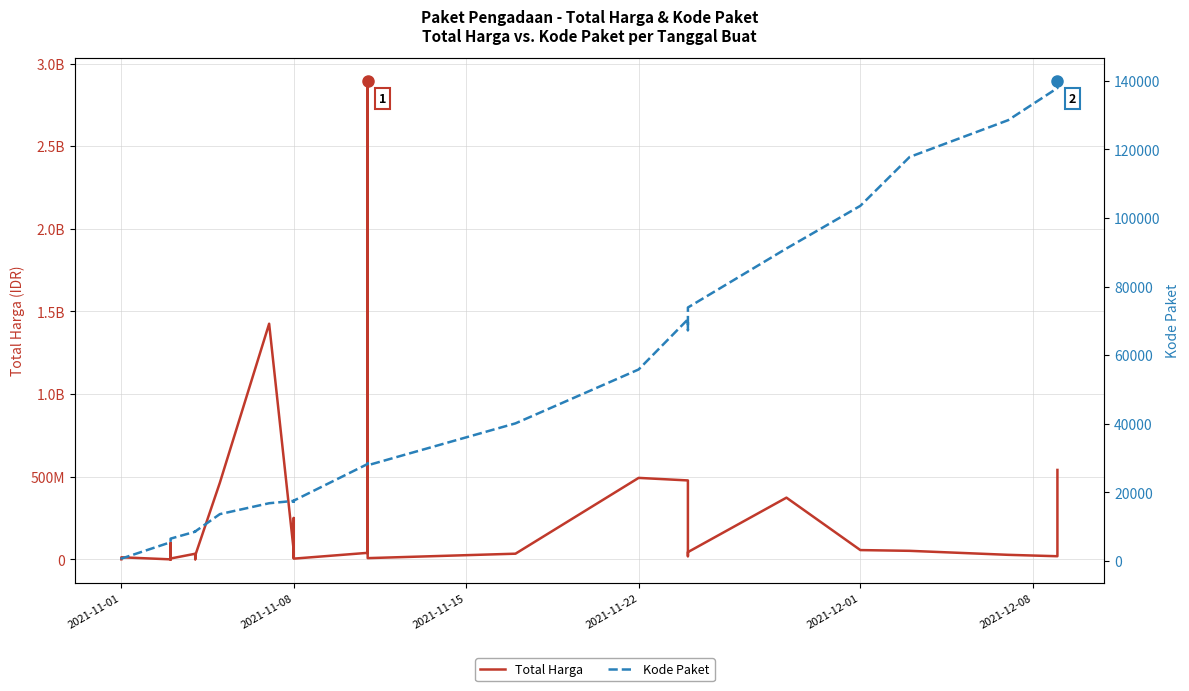

What is the average value of the Kode Paket series?

37519